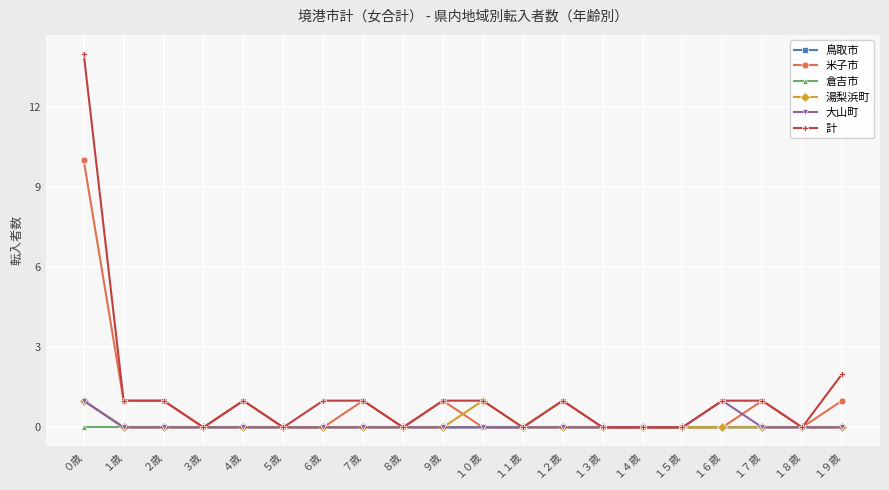

Where is 計 nearest to the value 7?

１９歳